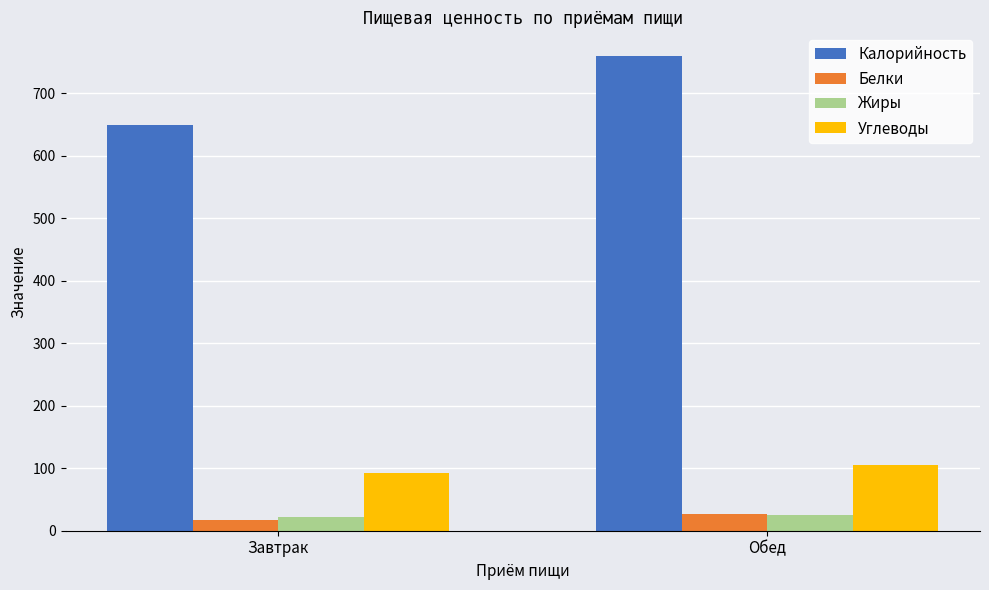

Which category has the lowest value in the Калорийность series?

Завтрак